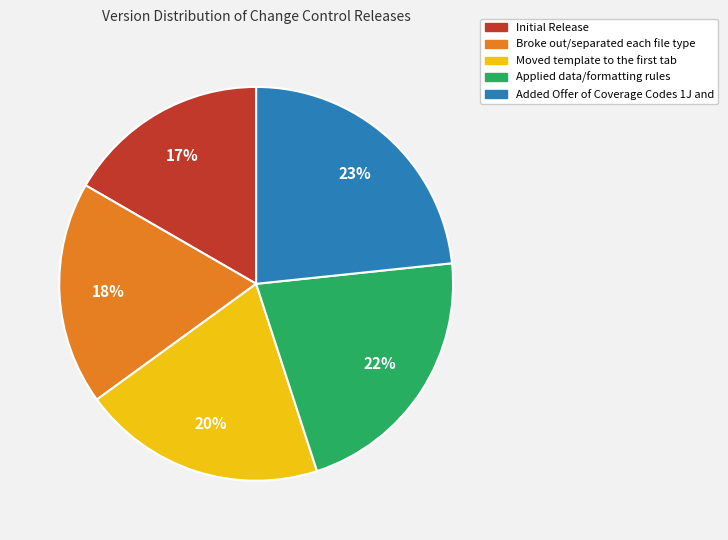

True or false: Initial Release accounts for 17% of the total.

True